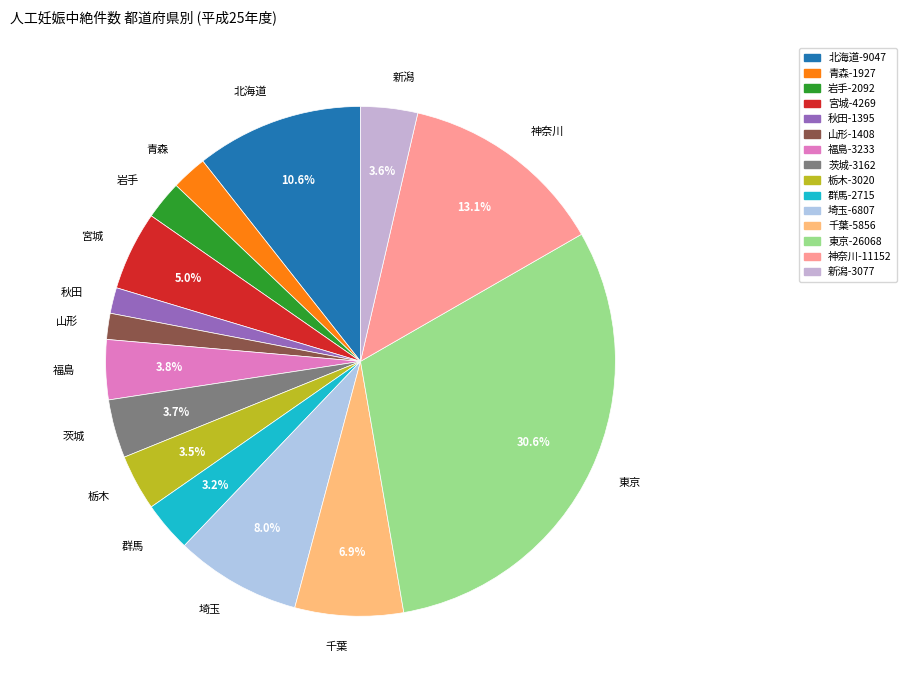

True or false: 栃木 accounts for 12% of the total.

False